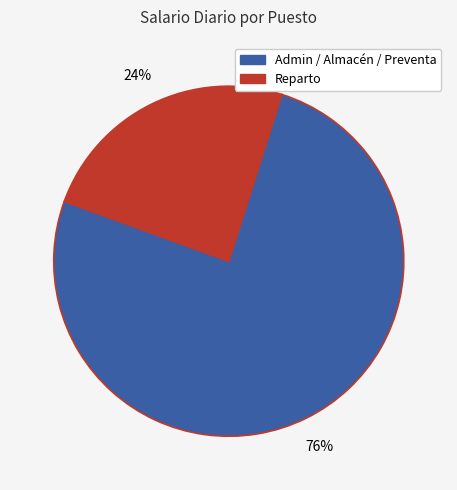

To the nearest percent, what is the average slice percentage?

50%